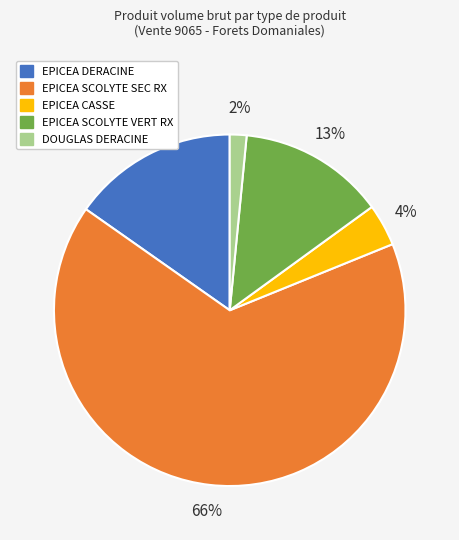

Which category has the biggest portion of the pie?

EPICEA SCOLYTE SEC RX